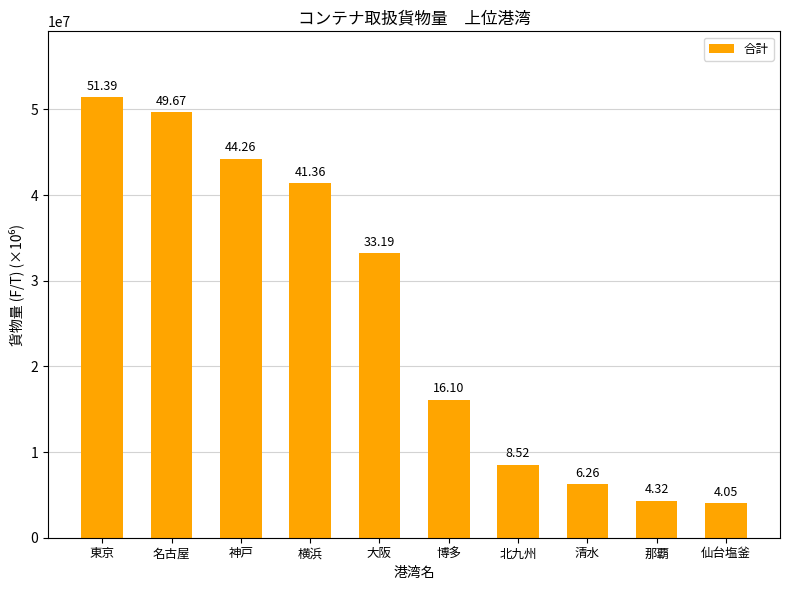

How many bars are there in total?

10